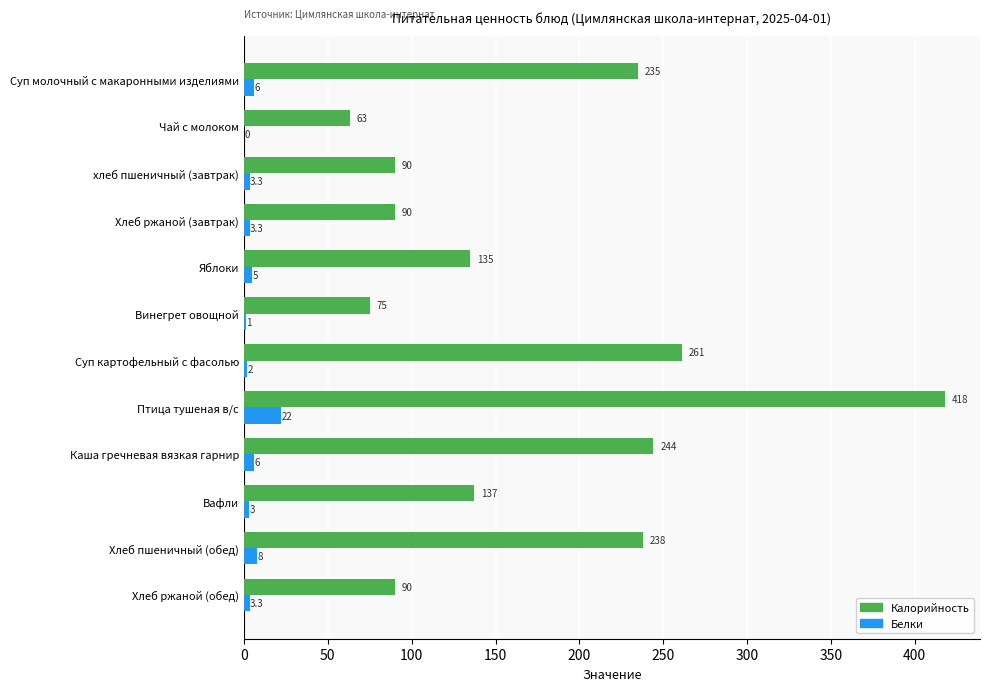

What is the approximate value of Калорийность at Яблоки?

135.0